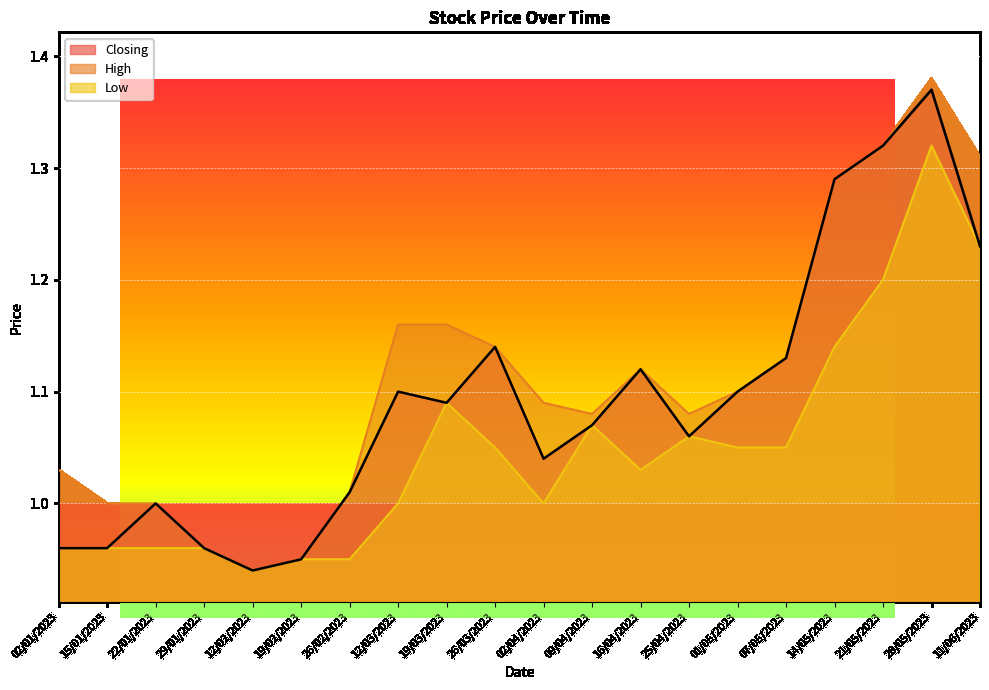

Is it true that Closing equals 0.7 at 19/03/2023?

False